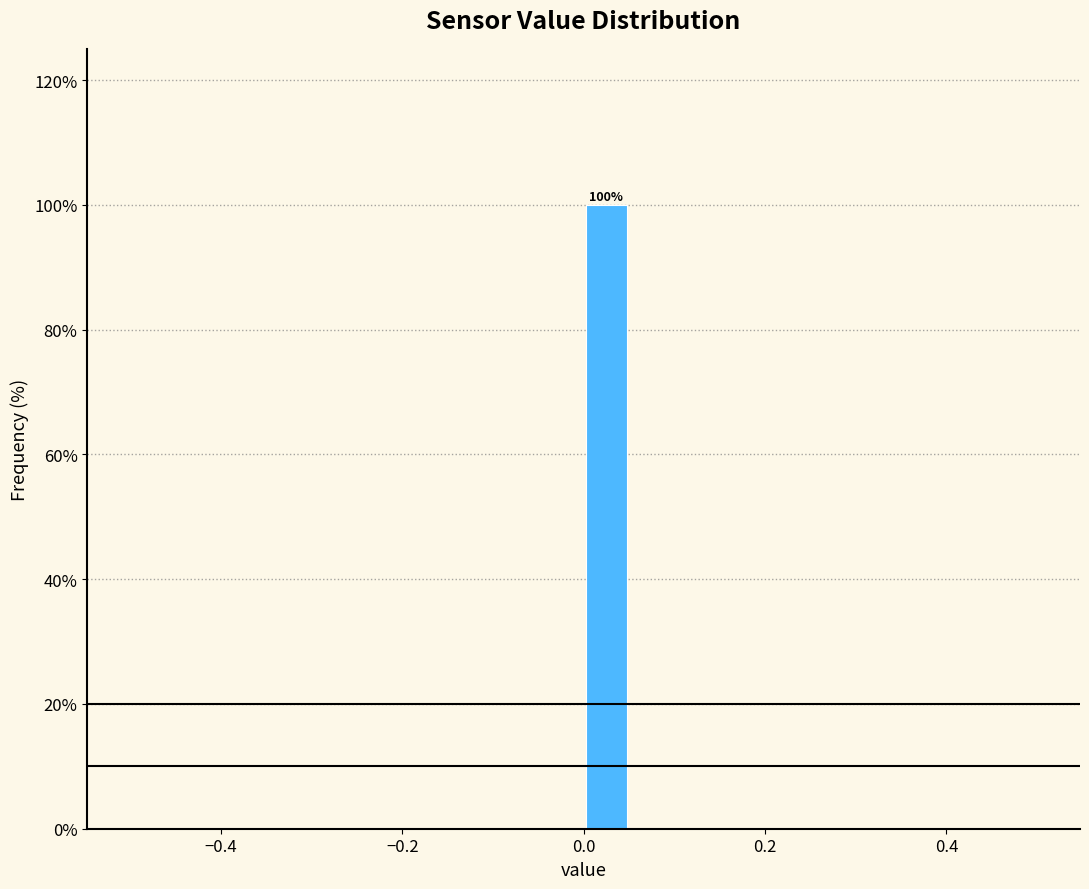

Around what value on the x-axis is the tallest bar? Give the approximate position of its centre, as read against the axis.

0.02